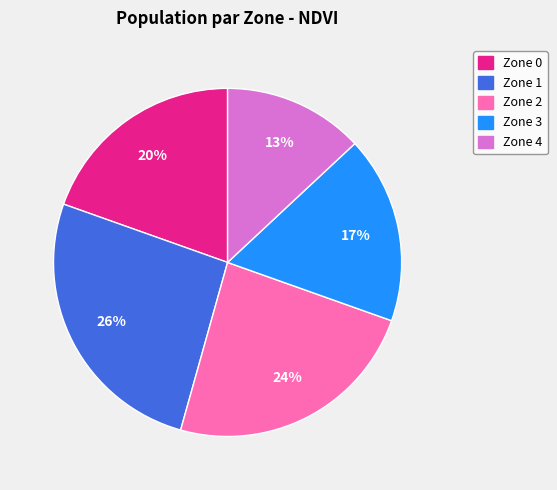

What is the largest slice in the pie chart?

Zone 1